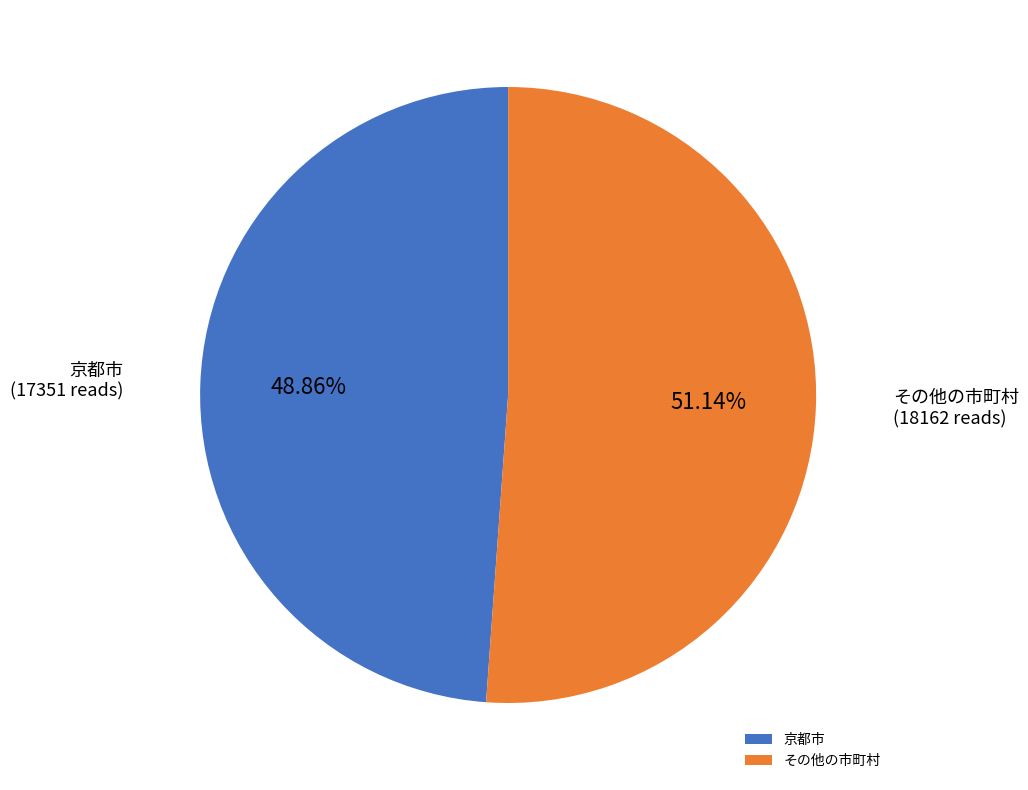

Is there a majority slice in this chart?

Yes